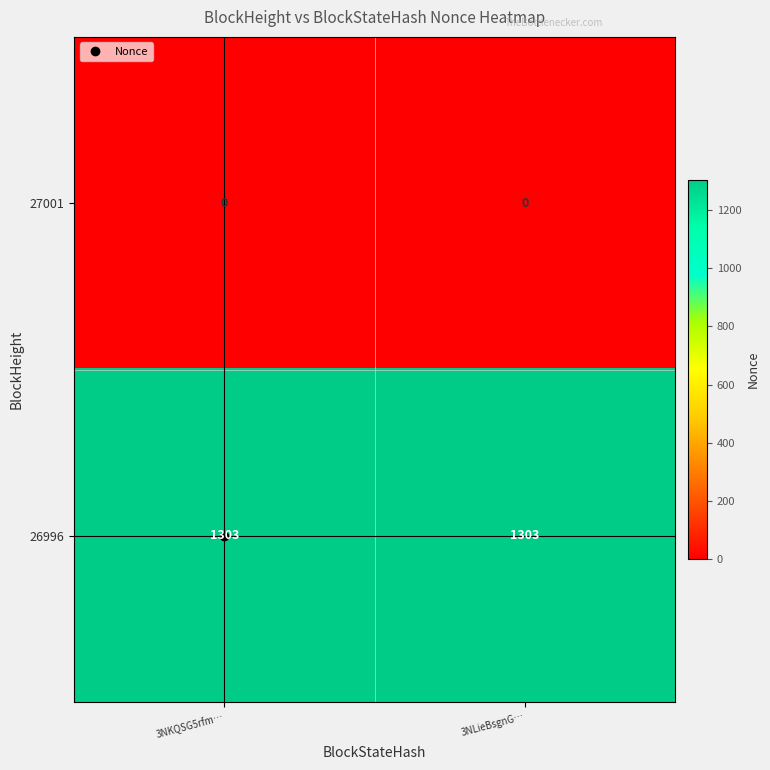

What is the approximate value of 26996 at 3NLieBsgnG…?

1303